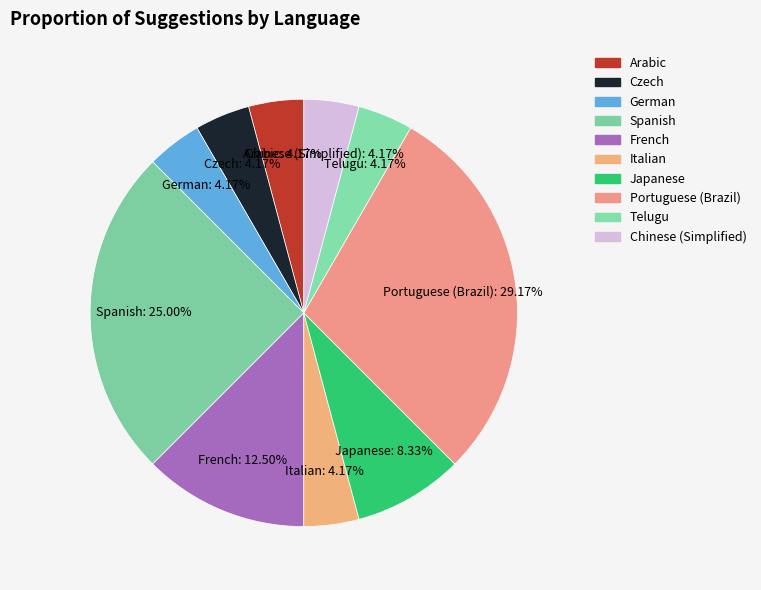

What is the largest slice in the pie chart?

Portuguese (Brazil)